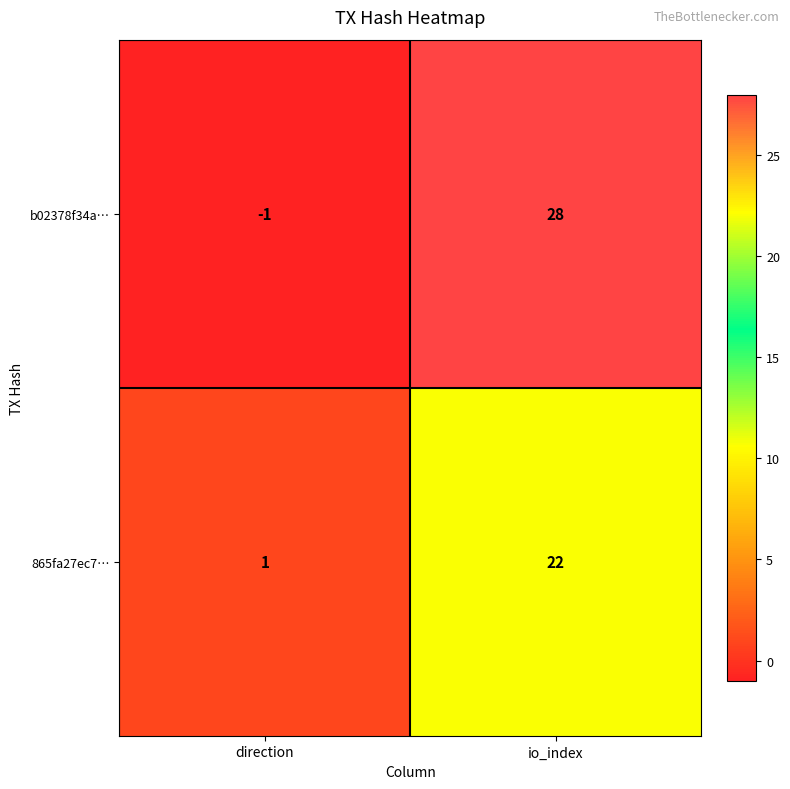

What is the sum of all 865fa27ec7… values?

23